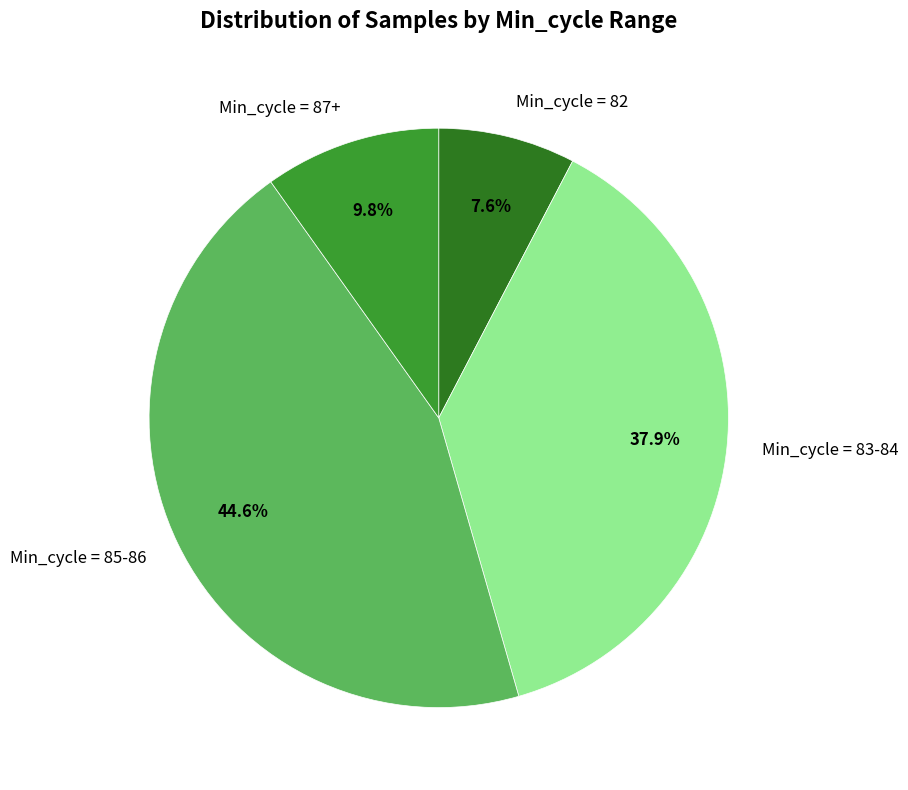

Do Min_cycle = 87+ and Min_cycle = 85-86 together represent more than half of the pie?

Yes